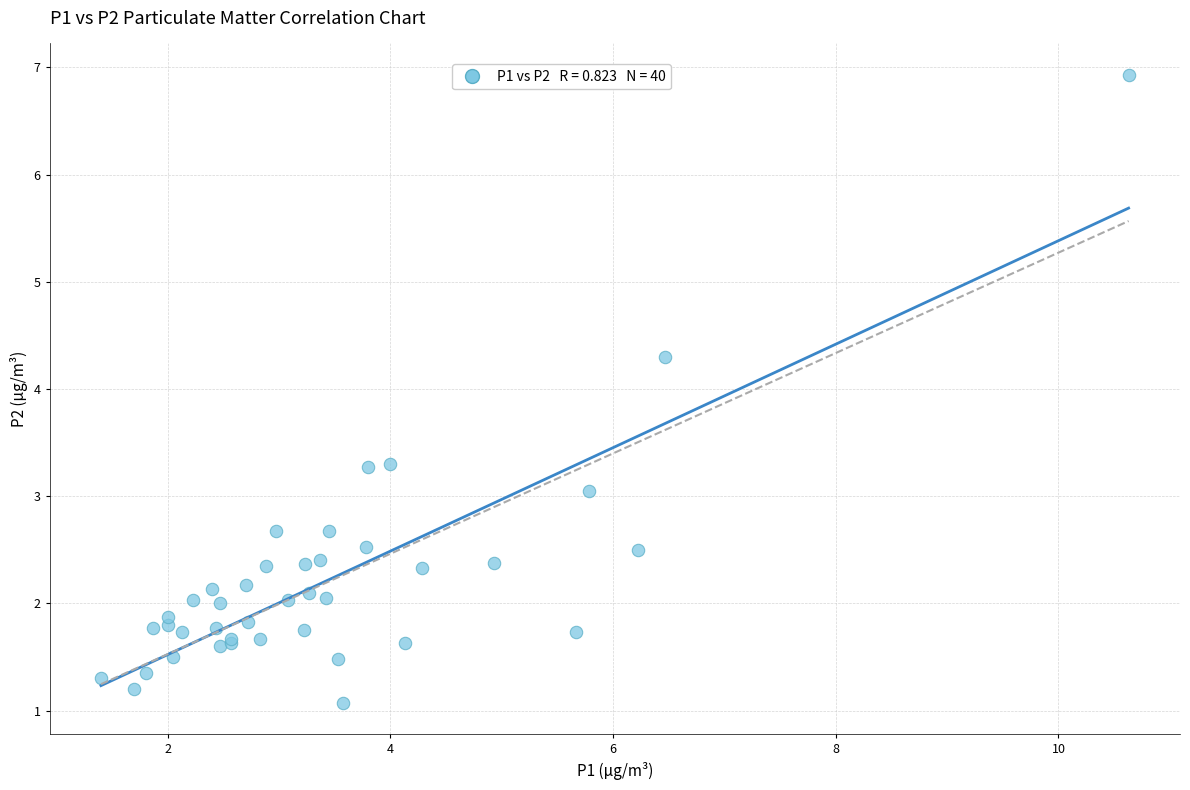

What Y value in the scatter plot is closest to 4?

4.3